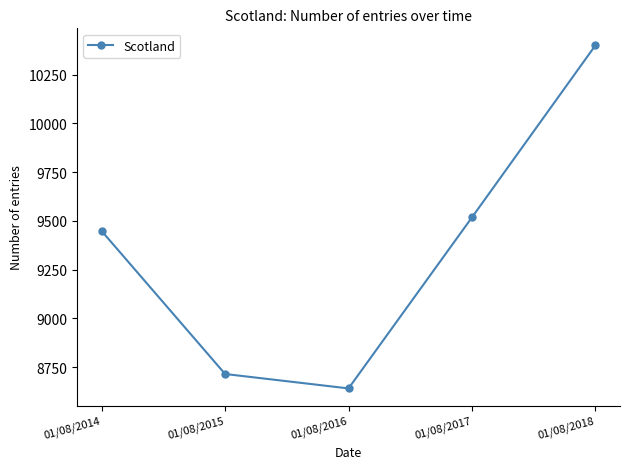

Rank the categories by value from highest to lowest.

01/08/2018, 01/08/2017, 01/08/2014, 01/08/2015, 01/08/2016